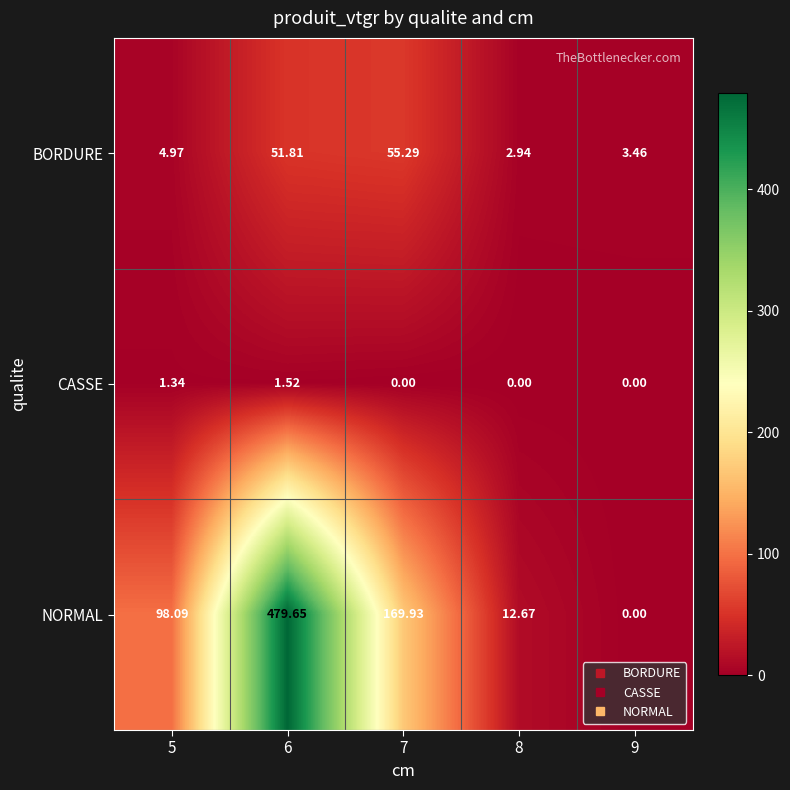

Between 5 and 9, which series saw the biggest shift?

NORMAL